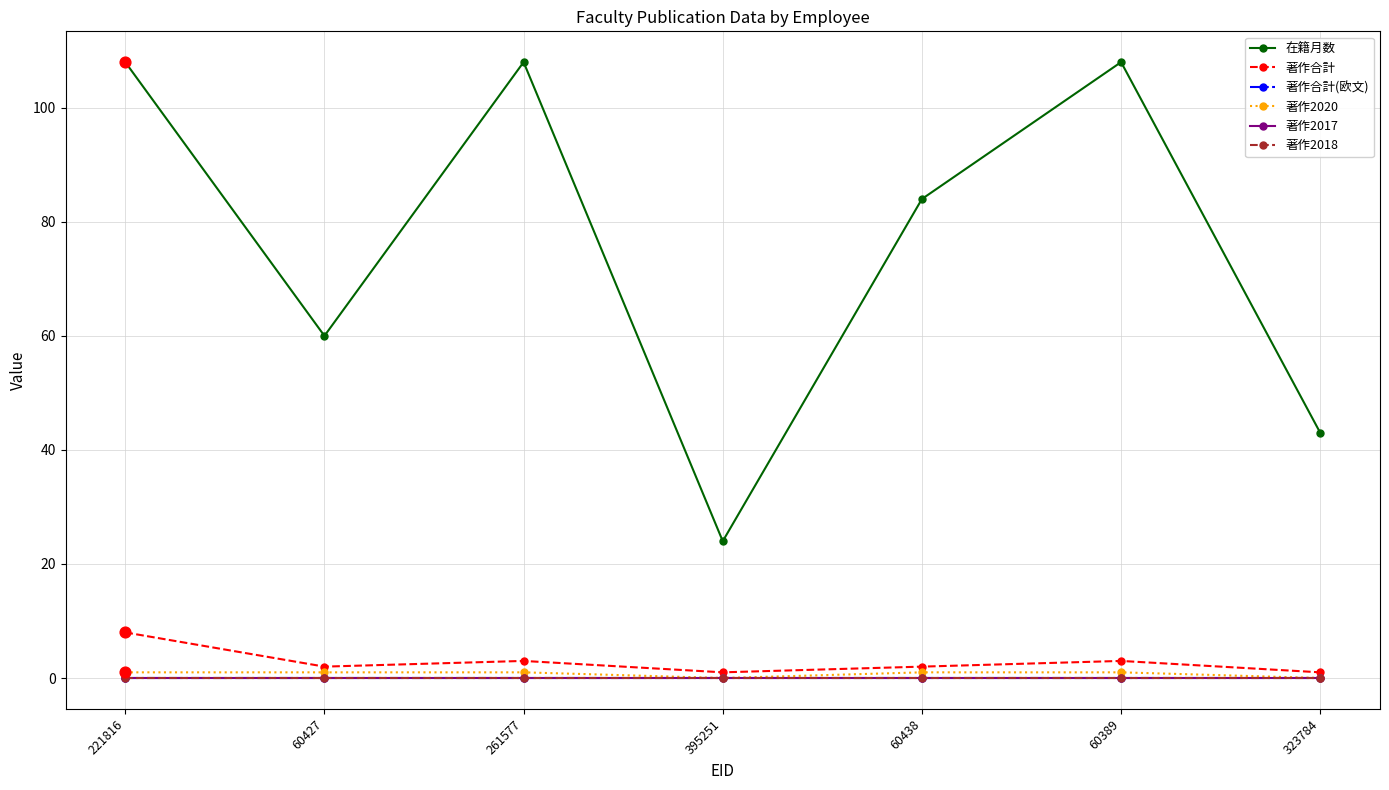

Does the chart have visible grid lines?

Yes